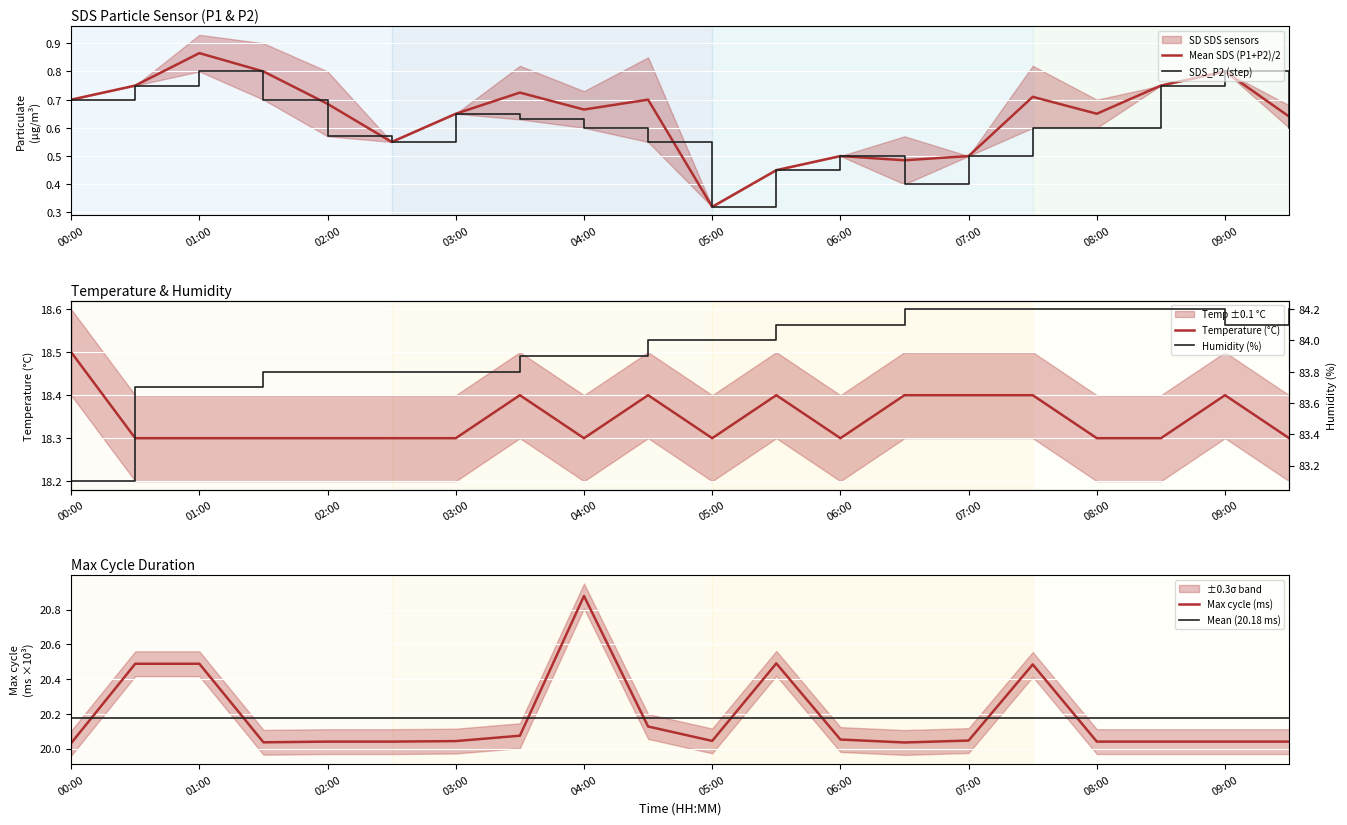

The Humidity series shows 83.8 at 02:00. True or false?

True